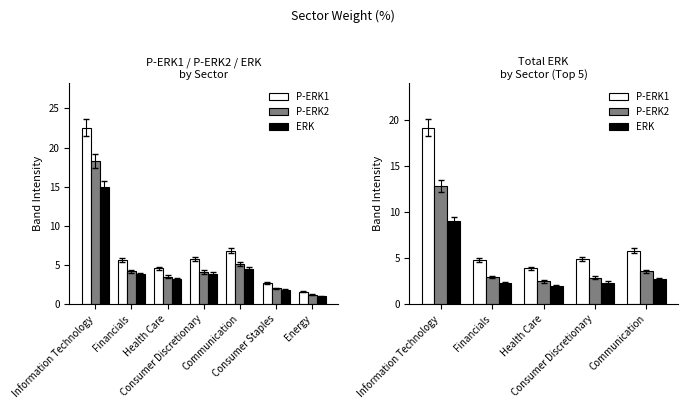

Where does the P-ERK1 series first go above 4?

Information Technology